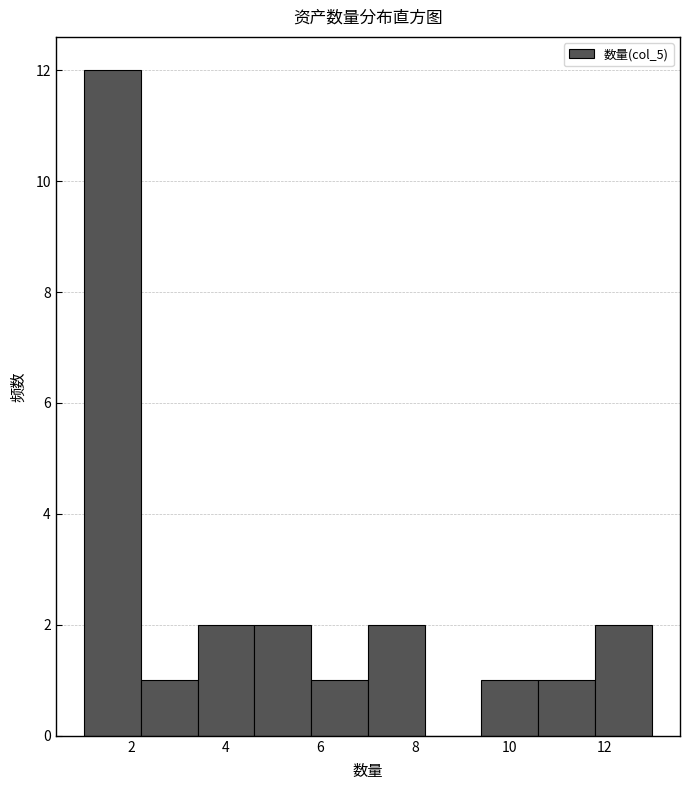

Reading left to right, list every bar in this chart as the range it spans on the x-axis followed by its height. The values are not printed on the chart, so give them approximately, as read against the axis.

1.0 to 2.2: 12
2.2 to 3.4: 1
3.4 to 4.6: 2
4.6 to 5.8: 2
5.8 to 7.0: 1
7.0 to 8.2: 2
8.2 to 9.4: 0
9.4 to 10.6: 1
10.6 to 11.8: 1
11.8 to 13.0: 2